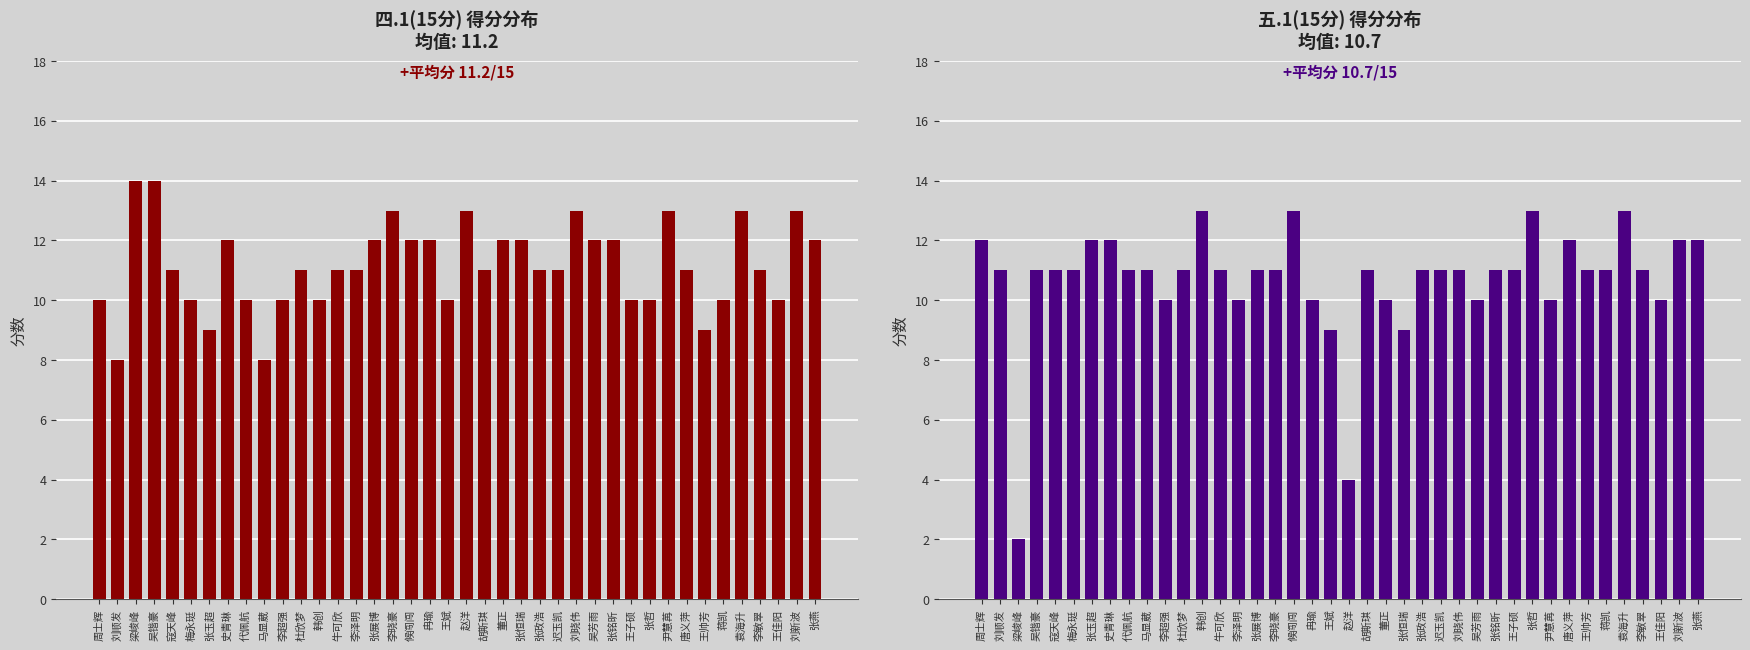

Rank the series at 王佳阳 from lowest to highest value.

四.1(15分), 五.1(15分)